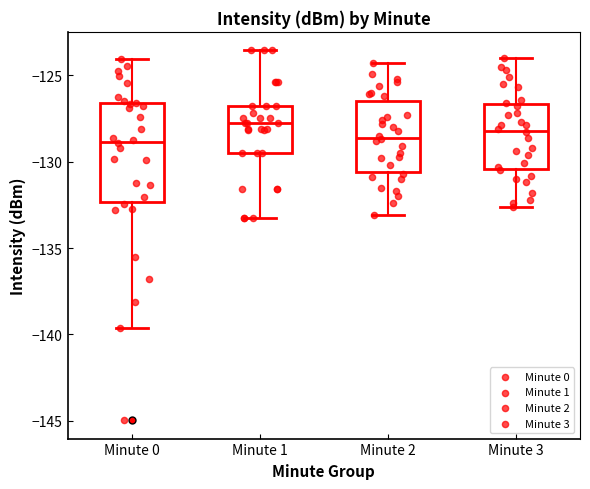

Reading left to right, transcribe this box plot: for each box, give where its median line is, the range the box spans, and where its two whiskers end, as read against the y-axis. The values are not printed on the chart, so give them approximately, as read against the axis.

Minute 0: median -129.0, box -132.5 to -126.5, whiskers -139.5 to -124.0
Minute 1: median -127.5, box -129.5 to -127.0, whiskers -133.5 to -123.5
Minute 2: median -128.5, box -130.5 to -126.5, whiskers -133.0 to -124.5
Minute 3: median -128.0, box -130.5 to -126.5, whiskers -132.5 to -124.0